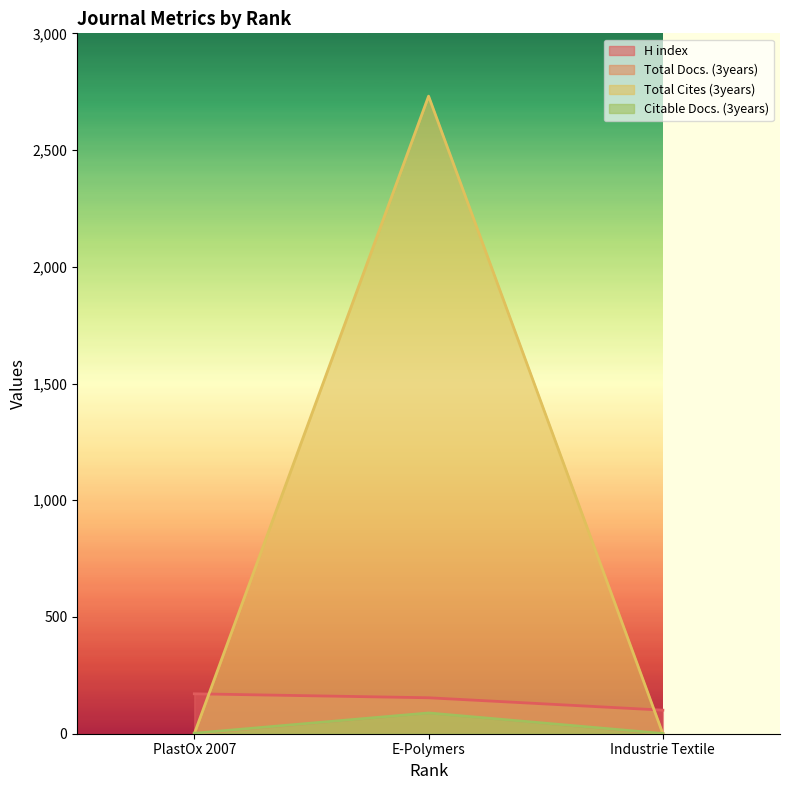

What is the difference between the Citable Docs. (3years) values at Industrie Textile and PlastOx 2007?

1